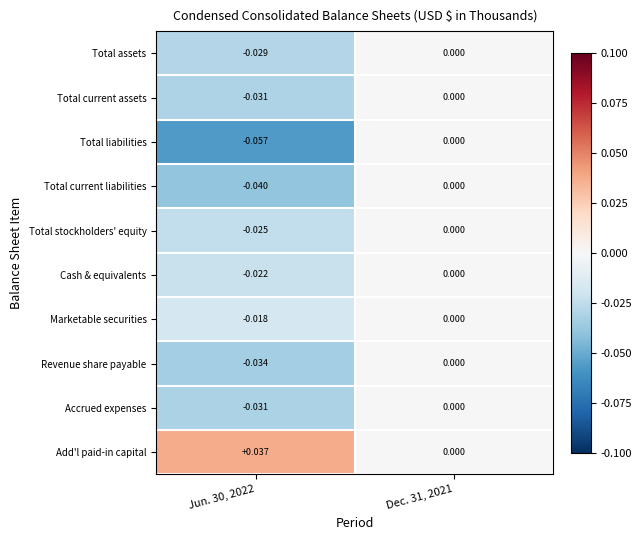

Which series has the largest total across all categories?

Add'l paid-in capital